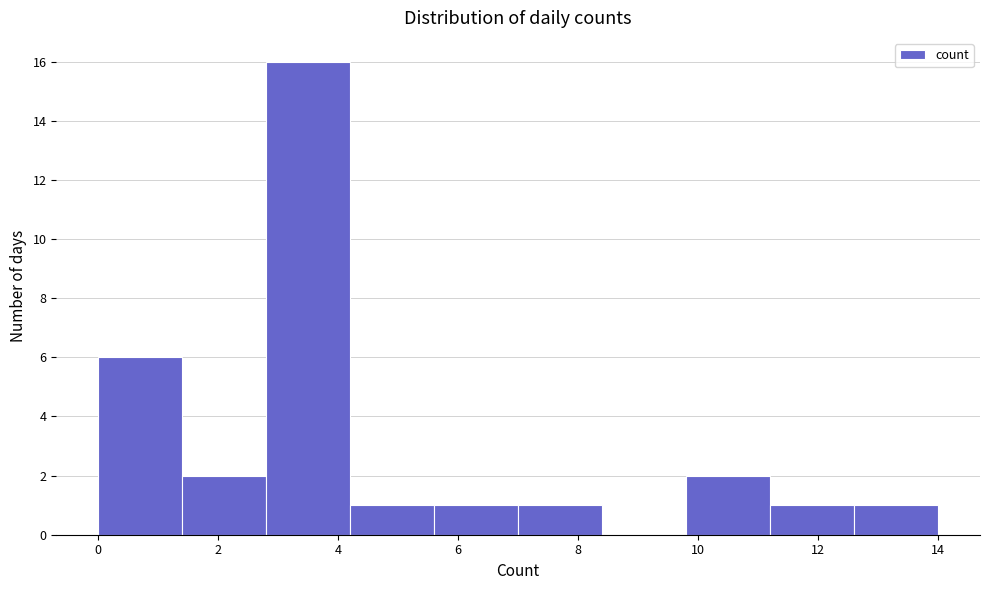

Reading left to right, list every bar in this chart as the range it spans on the x-axis followed by its height. The values are not printed on the chart, so give them approximately, as read against the axis.

0.0 to 1.4: 6
1.4 to 2.8: 2
2.8 to 4.2: 16
4.2 to 5.6: 1
5.6 to 7.0: 1
7.0 to 8.4: 1
8.4 to 9.8: 0
9.8 to 11.2: 2
11.2 to 12.6: 1
12.6 to 14.0: 1